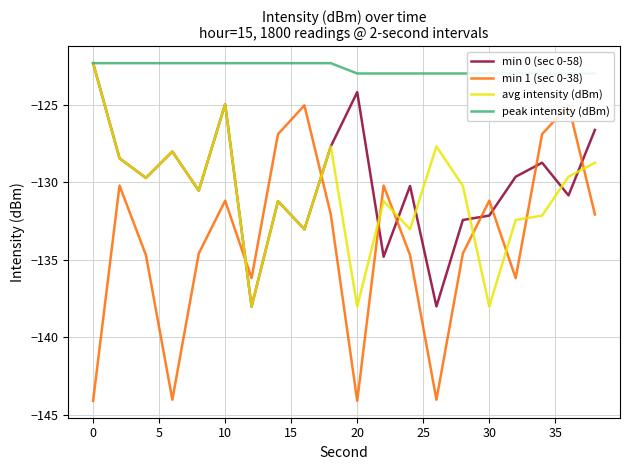

What is the difference between the second highest and minimum values in the peak intensity (dBm) series?

0.7